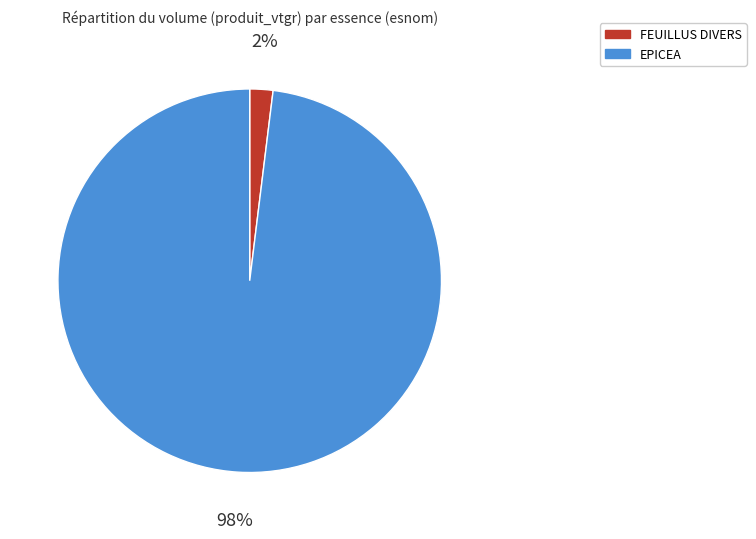

What is the smallest slice in the pie chart?

FEUILLUS DIVERS